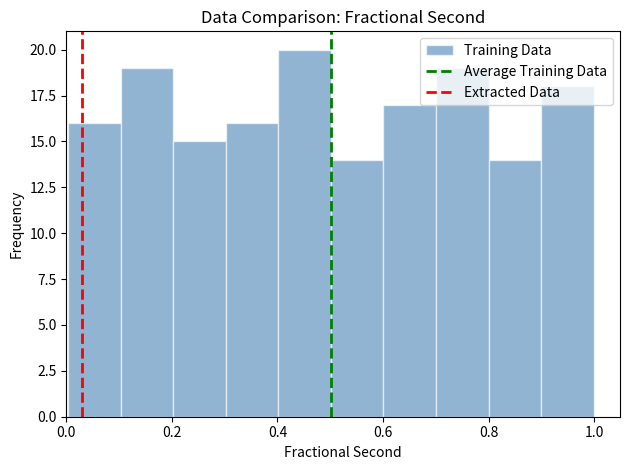

Over which range of the x-axis is the bar tallest?

0.4 to 0.5